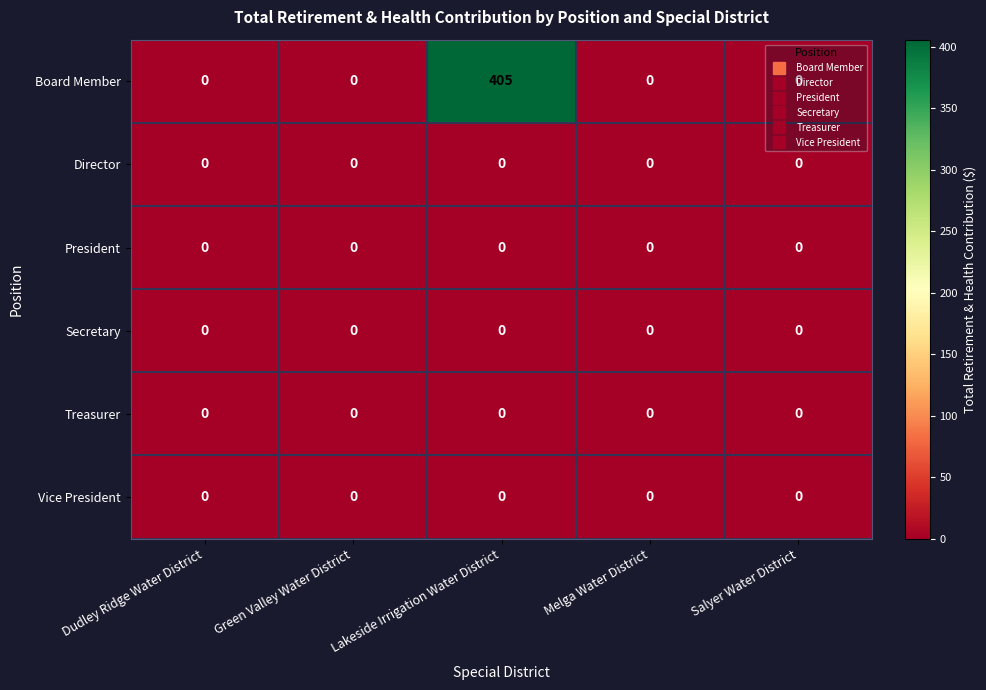

What is the difference between the maximum and minimum values in the Board Member series?

405